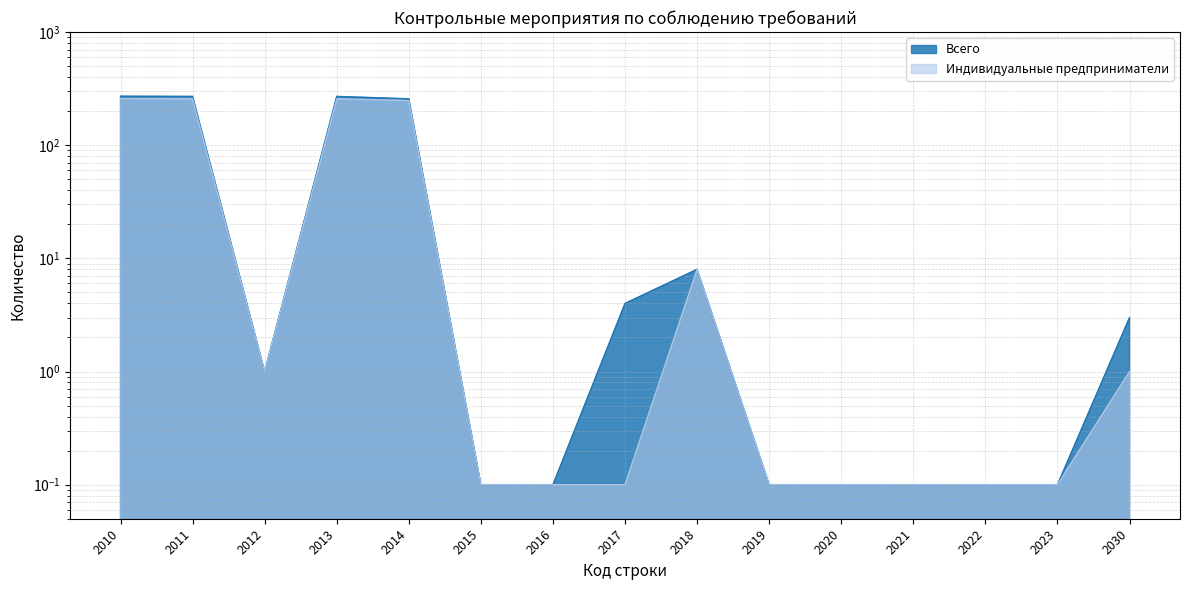

Reading left to right, transcribe all the data shown in this chart.

Всего: 2010=271.0	2011=270.0	2012=1.0	2013=270.0	2014=257.0	2015=0.1	2016=0.1	2017=4.0	2018=8.0	2019=0.1	2020=0.1	2021=0.1	2022=0.1	2023=0.1	2030=3.0
Индивидуальные предприниматели: 2010=258.0	2011=257.0	2012=1.0	2013=257.0	2014=248.0	2015=0.1	2016=0.1	2017=0.1	2018=8.0	2019=0.1	2020=0.1	2021=0.1	2022=0.1	2023=0.1	2030=1.0